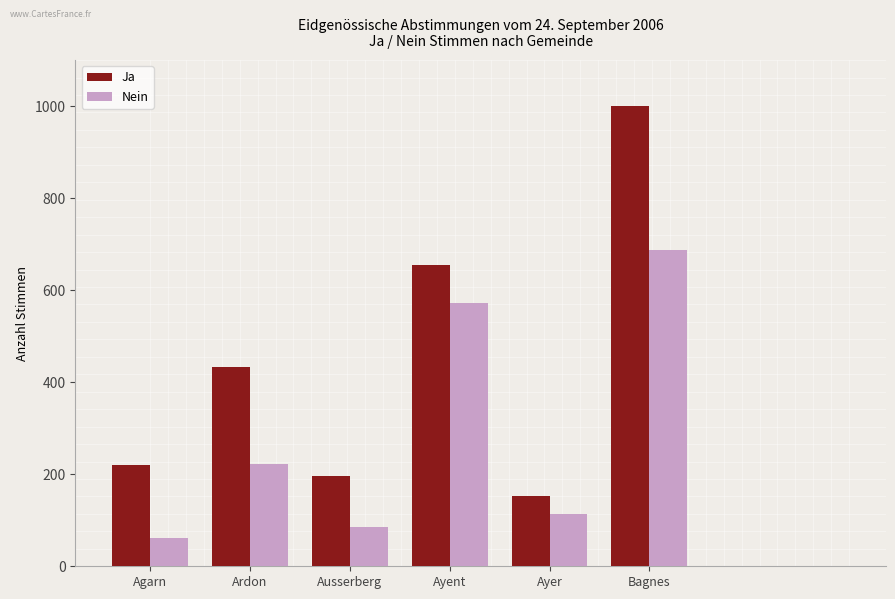

What value does the Ja series have at Ardon, to the nearest 50?

450